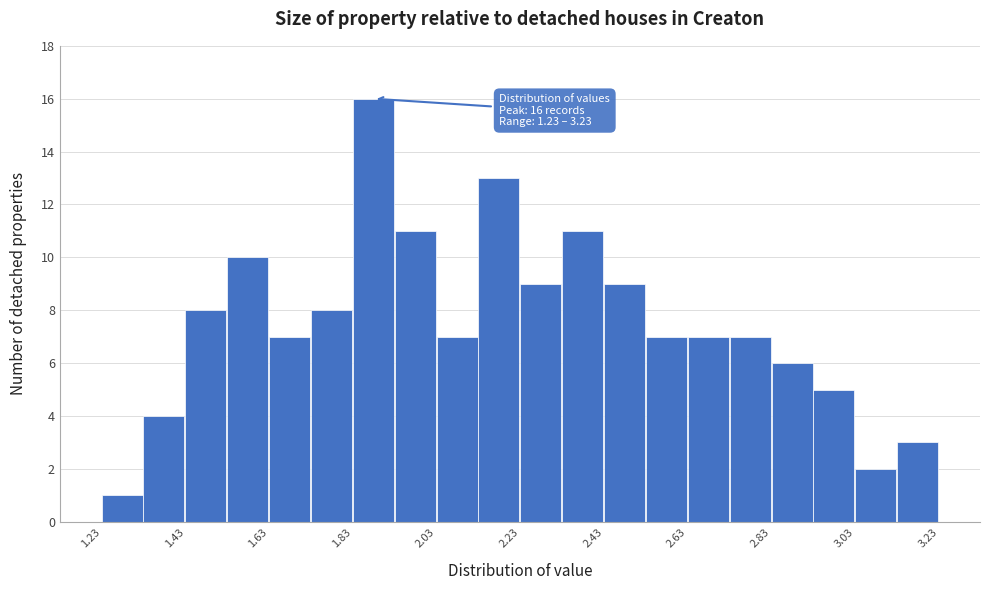

Which range on the x-axis has the tallest bar?

1.83 to 1.93